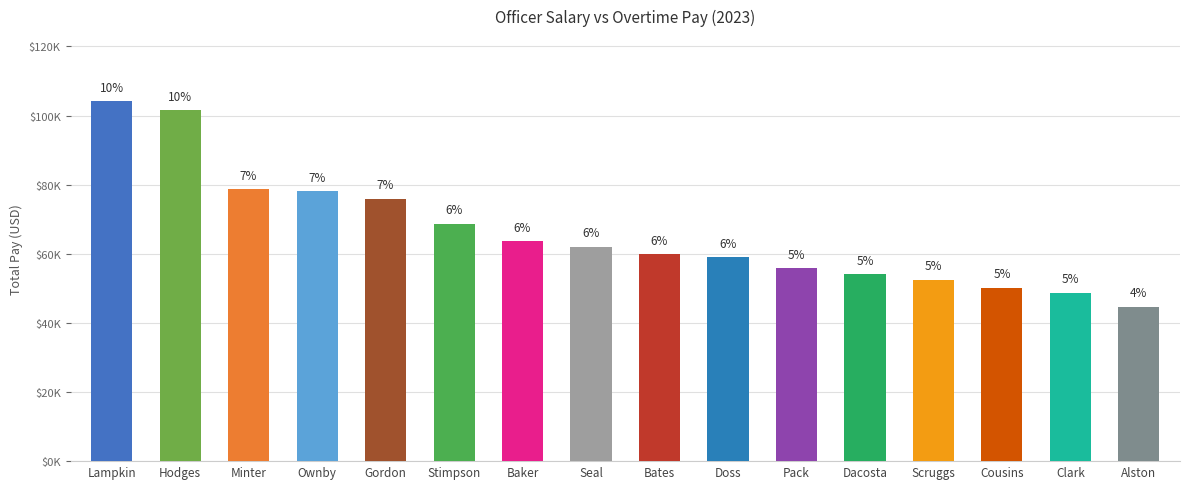

Does the chart contain any negative values?

No